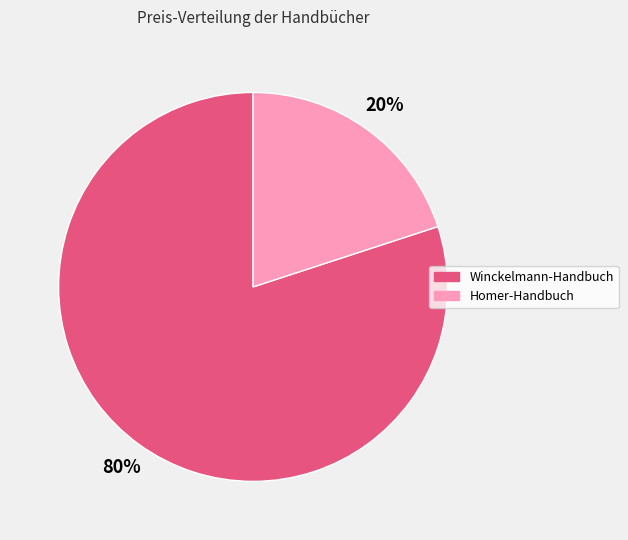

To the nearest percent, what portion does Homer-Handbuch represent?

20%